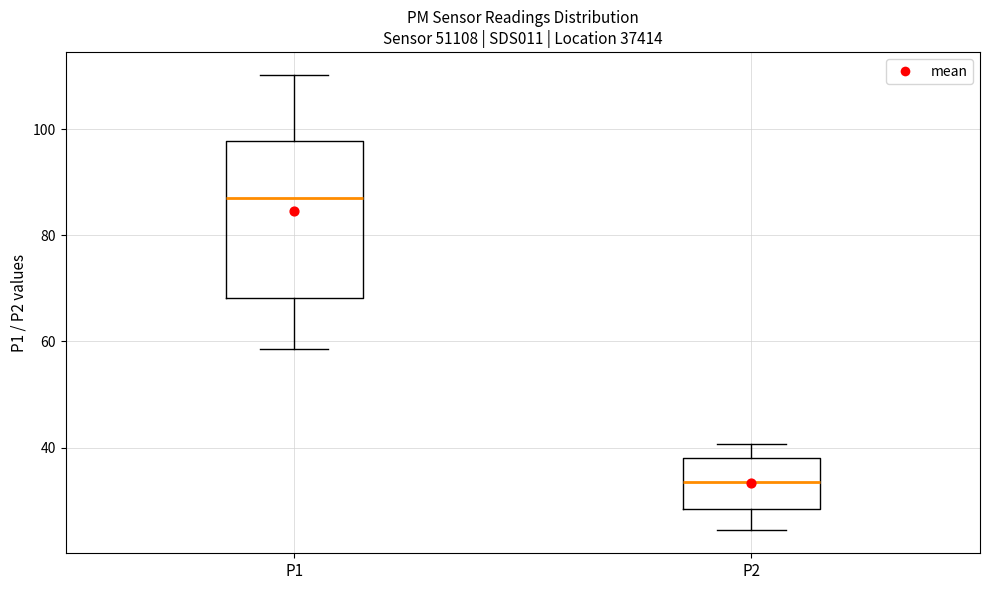

Which box's median line is the lowest?

P2